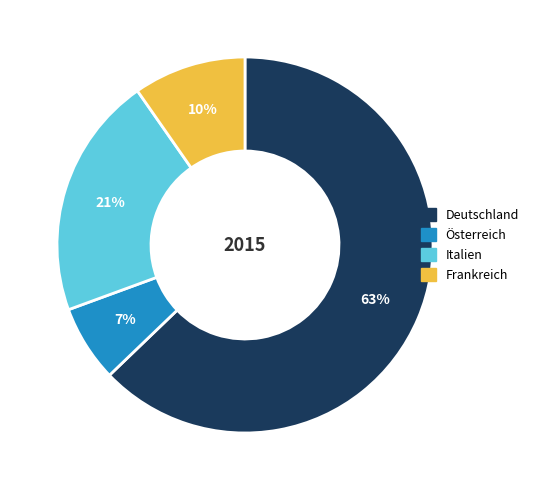

To the nearest percent, what is the average slice percentage?

25%